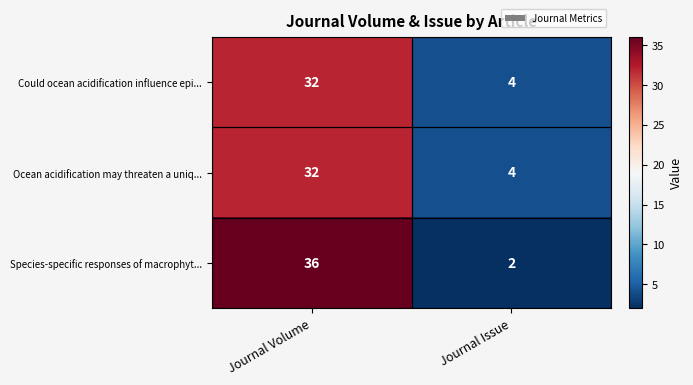

What is the difference between the Species-specific responses of macrophyt... values at Journal Volume and Journal Issue?

34